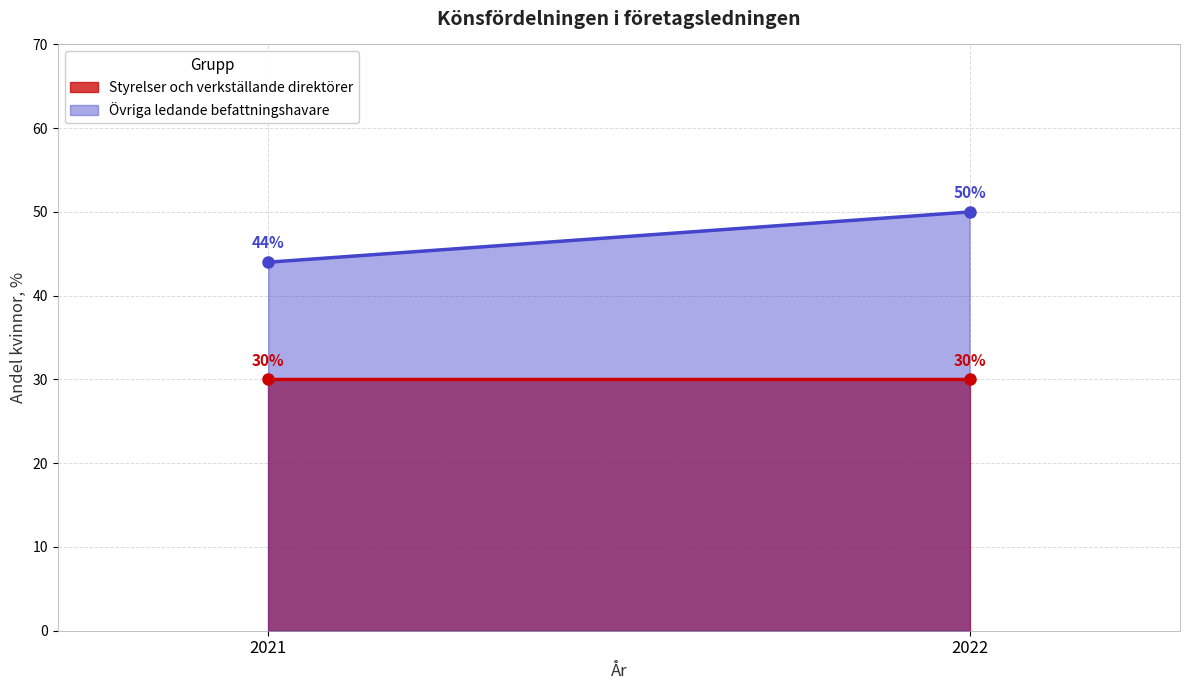

What is the value of the Övriga ledande befattningshavare point at the 1st from the left?

44